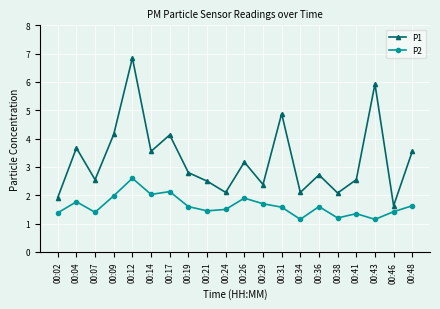

True or false: P2 has a value of 0.5 at 00:36.

False